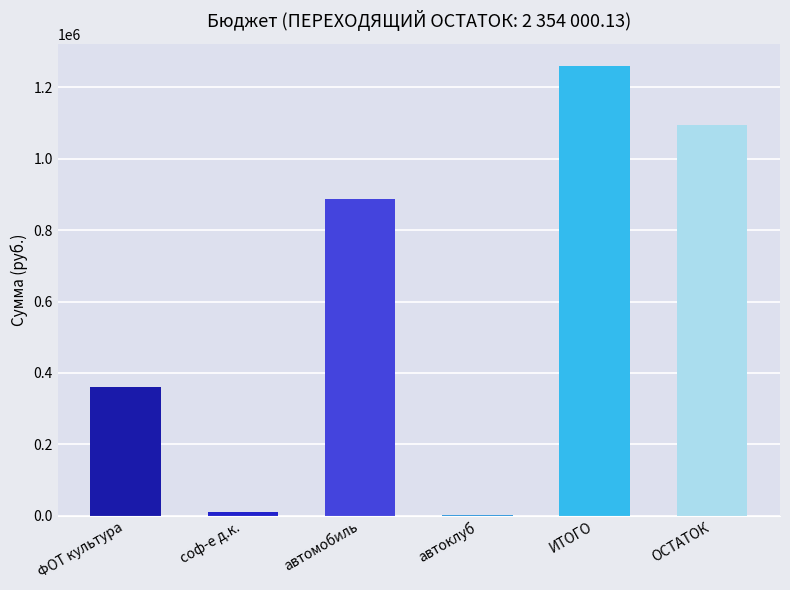

Does the chart contain stacked bars?

No